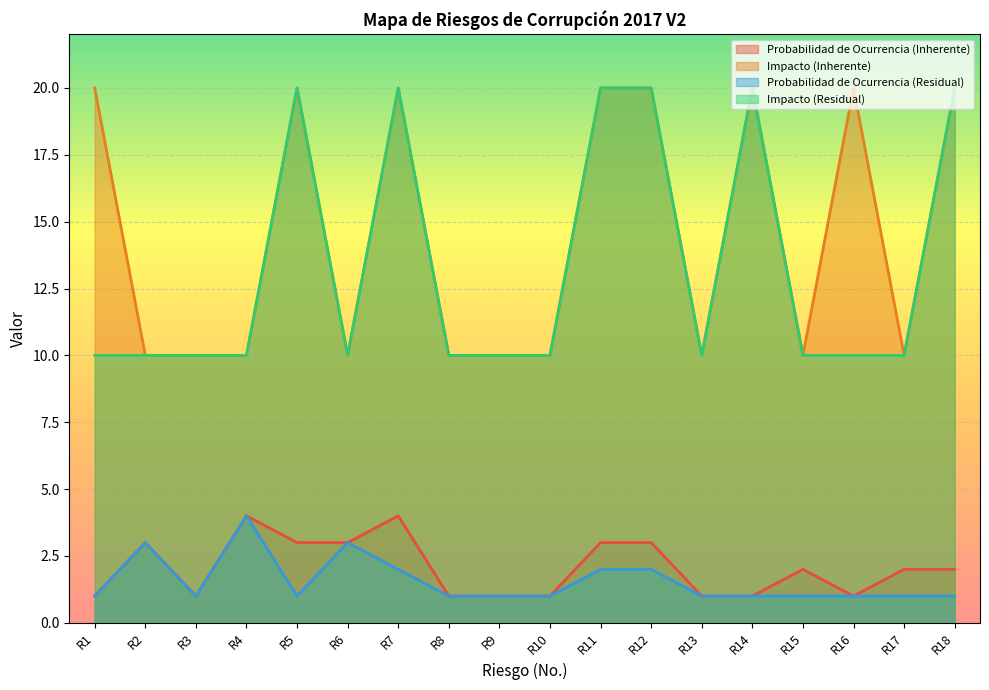

Reading right to left, transcribe all the data shown in this chart.

Probabilidad de Ocurrencia (Inherente): R18=2	R17=2	R16=1	R15=2	R14=1	R13=1	R12=3	R11=3	R10=1	R9=1	R8=1	R7=4	R6=3	R5=3	R4=4	R3=1	R2=3	R1=1
Impacto (Inherente): R18=20	R17=10	R16=20	R15=10	R14=20	R13=10	R12=20	R11=20	R10=10	R9=10	R8=10	R7=20	R6=10	R5=20	R4=10	R3=10	R2=10	R1=20
Probabilidad de Ocurrencia (Residual): R18=1	R17=1	R16=1	R15=1	R14=1	R13=1	R12=2	R11=2	R10=1	R9=1	R8=1	R7=2	R6=3	R5=1	R4=4	R3=1	R2=3	R1=1
Impacto (Residual): R18=20	R17=10	R16=10	R15=10	R14=20	R13=10	R12=20	R11=20	R10=10	R9=10	R8=10	R7=20	R6=10	R5=20	R4=10	R3=10	R2=10	R1=10